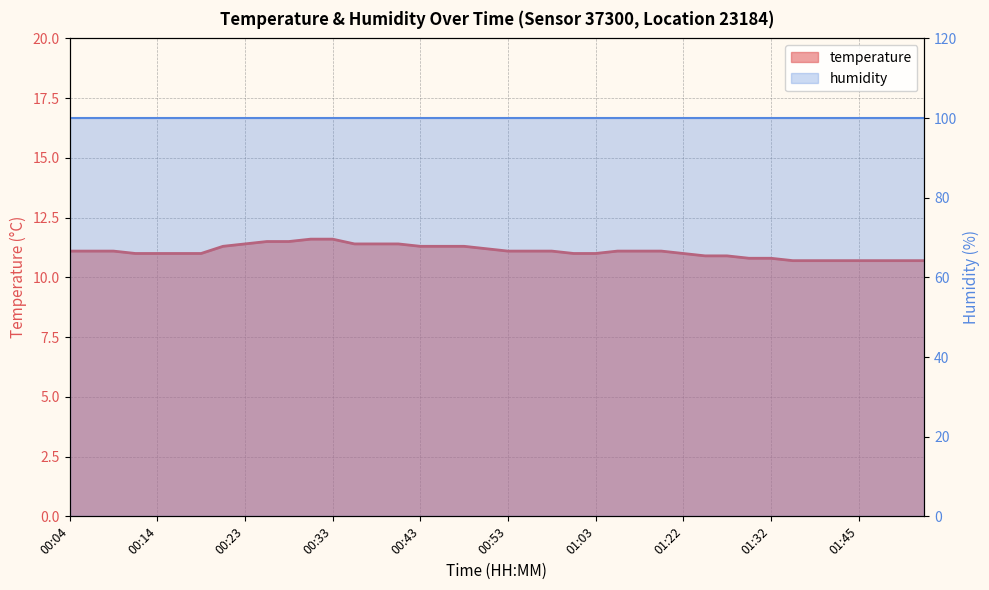

Does the chart display data point markers on the line(s)?

No